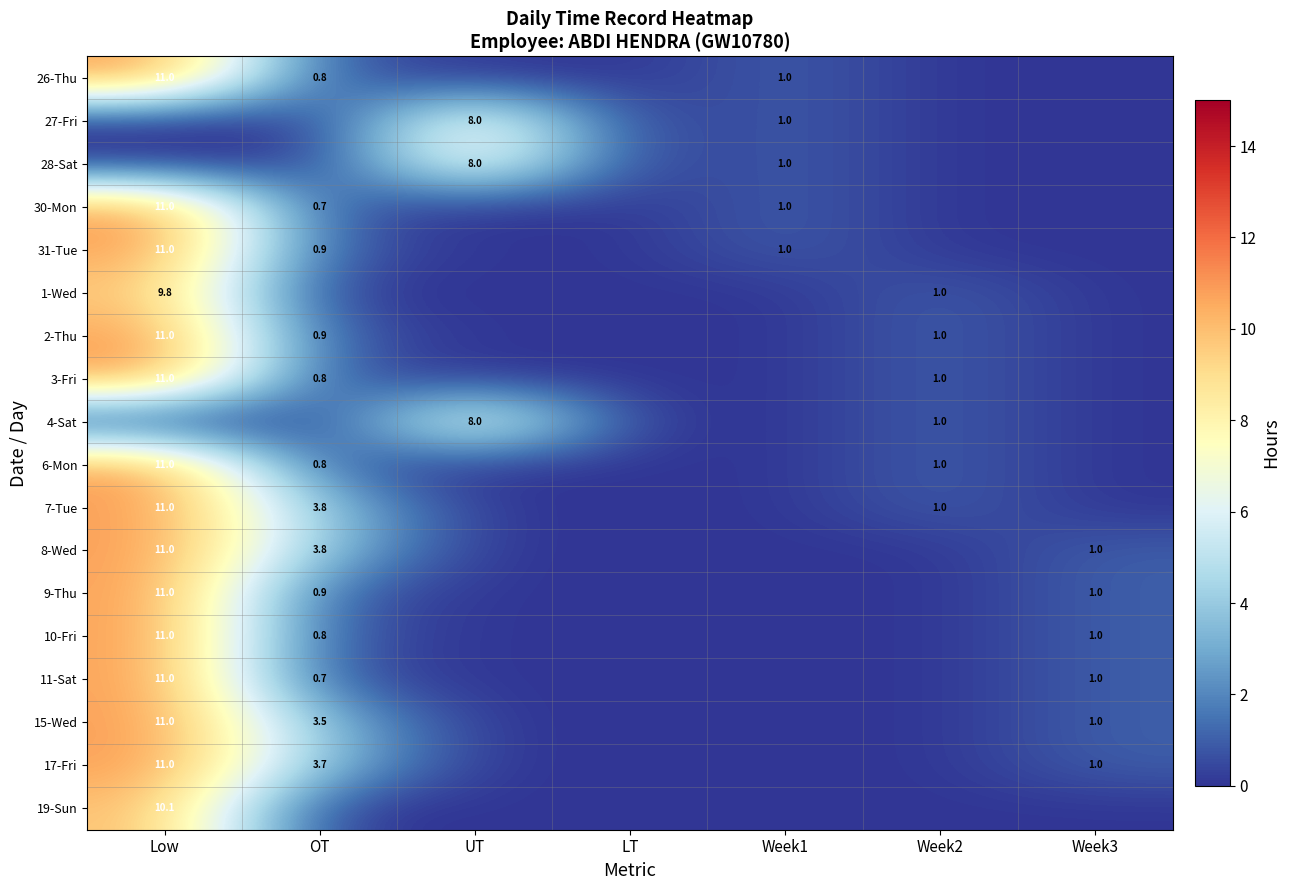

Is it true that 31-Tue equals 0.9 at OT?

True